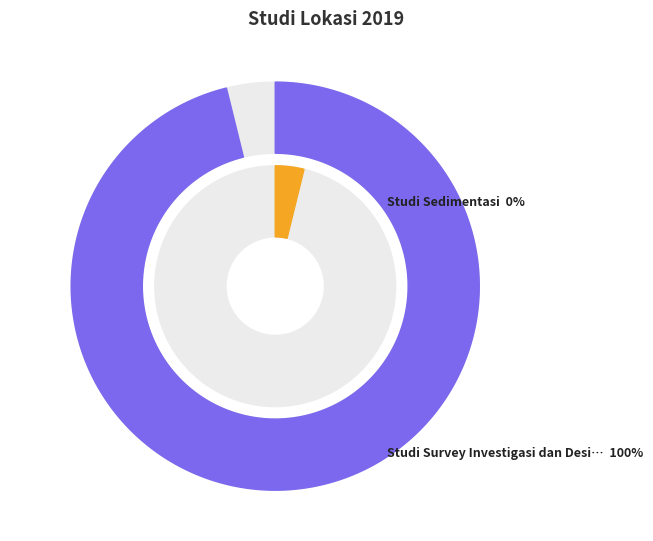

To the nearest percent, what is the difference between the Studi Survey Investigasi dan Design (SID) and Studi Sedimentasi slice percentages?

100%